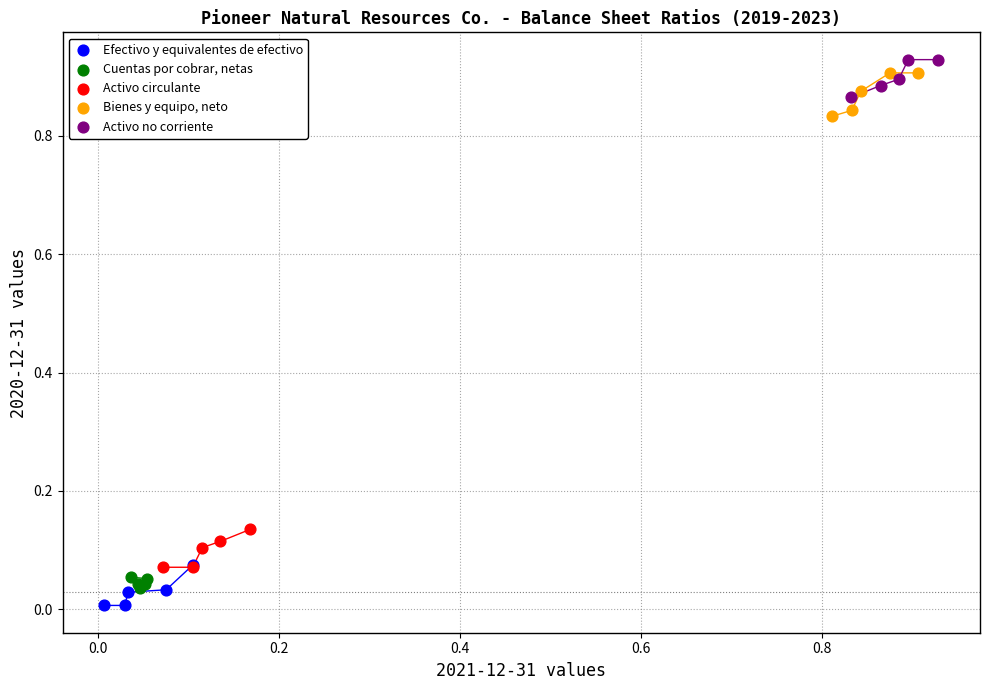

What are all the series names shown in the legend?

Efectivo y equivalentes de efectivo, Cuentas por cobrar, netas, Activo circulante, Bienes y equipo, neto, Activo no corriente